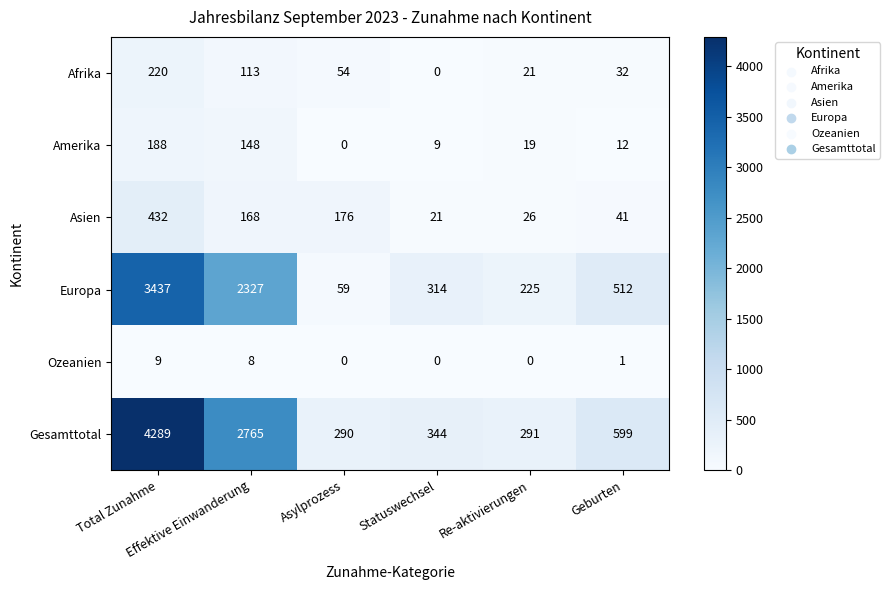

Which series has the largest range (max minus min)?

Gesamttotal